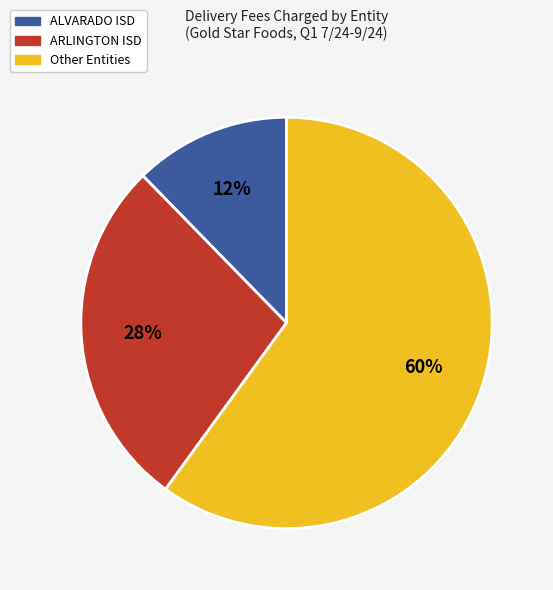

Does any single category account for the majority?

Yes